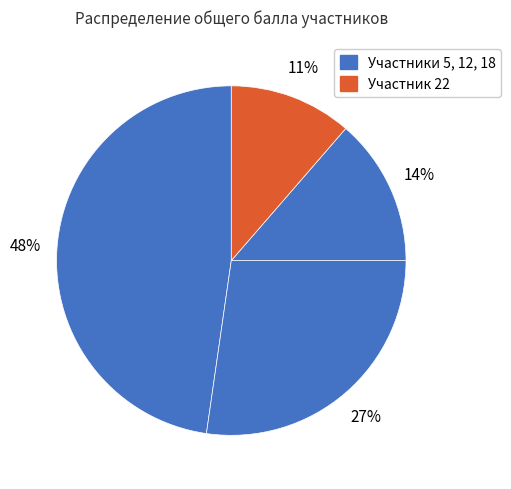

How many slices are in this pie chart?

4